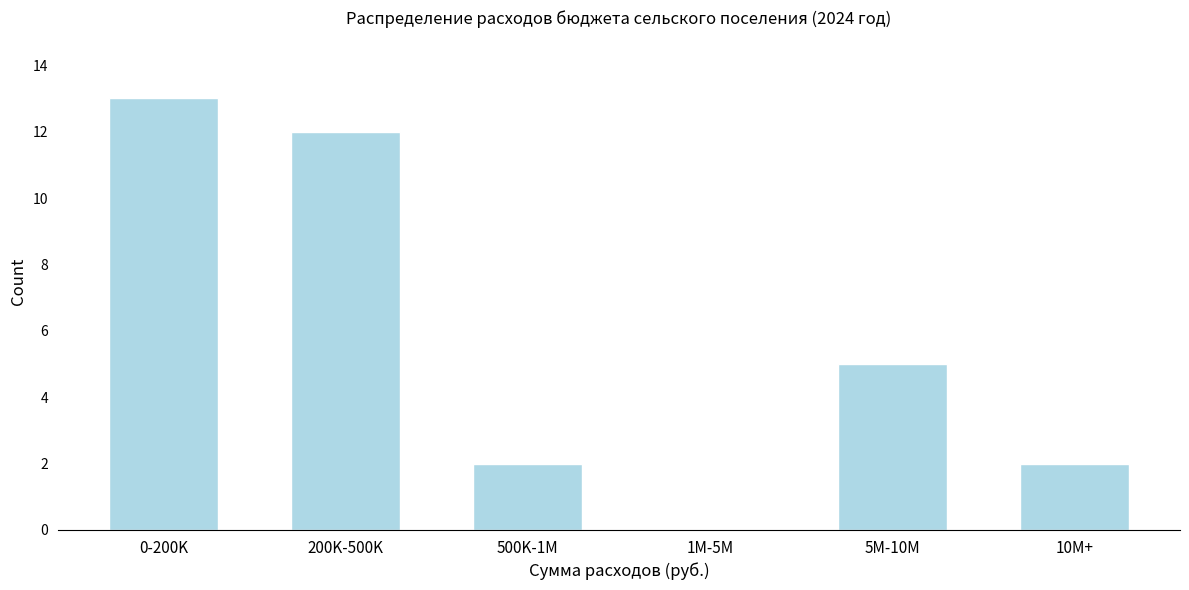

Reading right to left, extract all data points from this chart.

10M+=2	5M-10M=5	1M-5M=0	500K-1M=2	200K-500K=12	0-200K=13